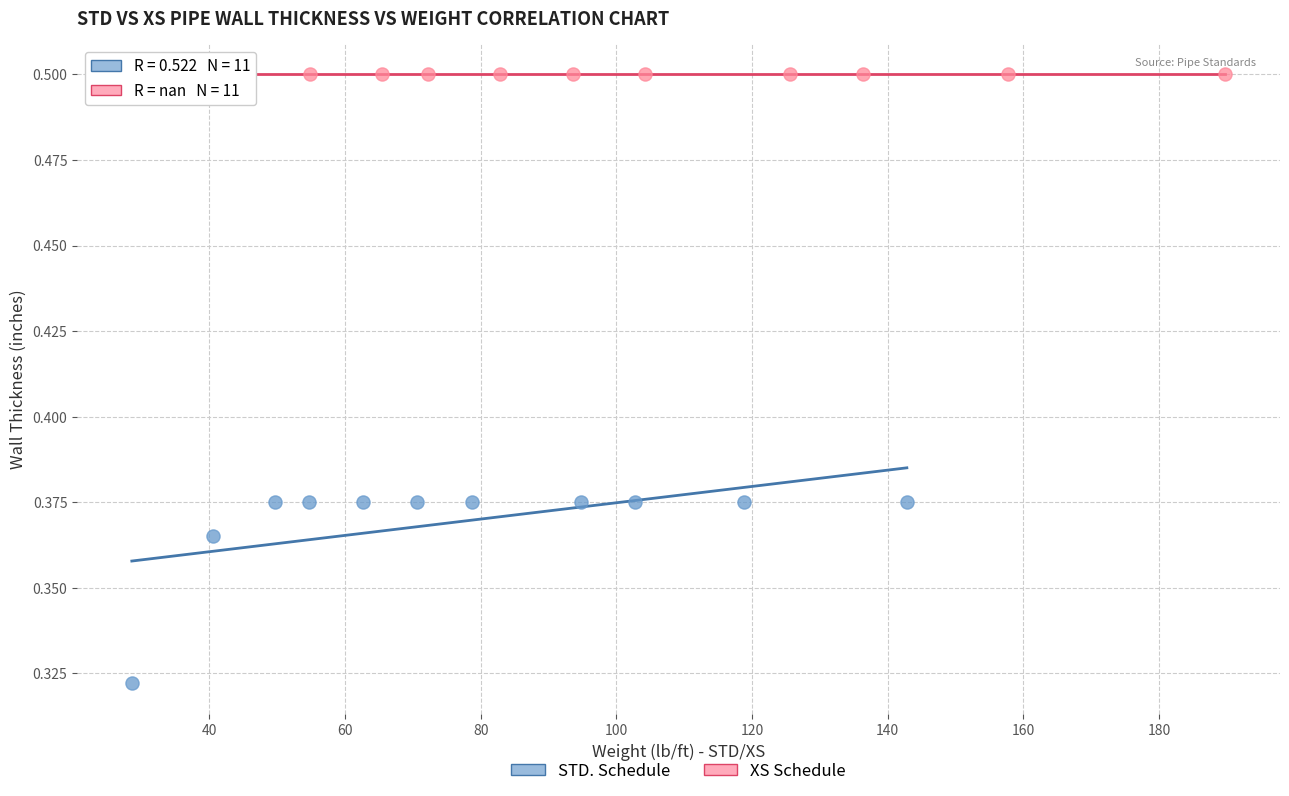

Which series reaches the maximum Y coordinate?

XS Schedule